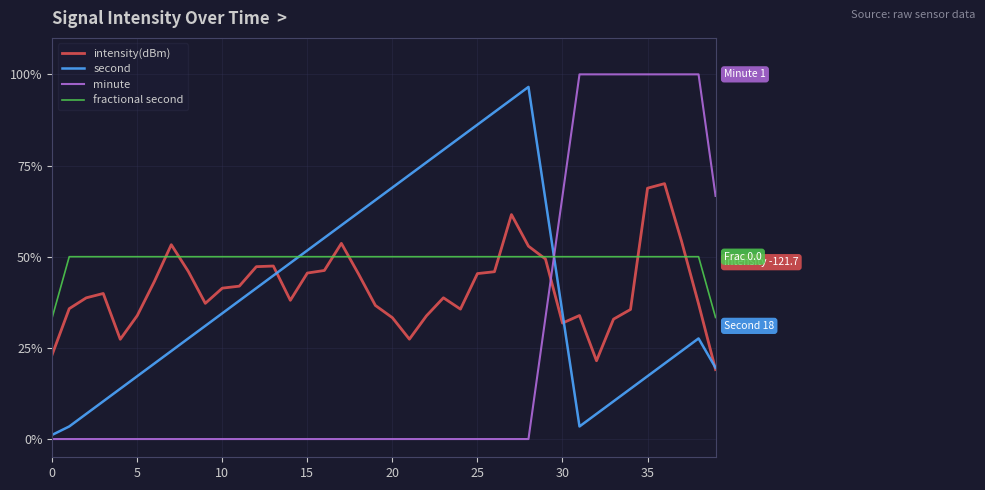

Which series has the widest spread of values?

minute